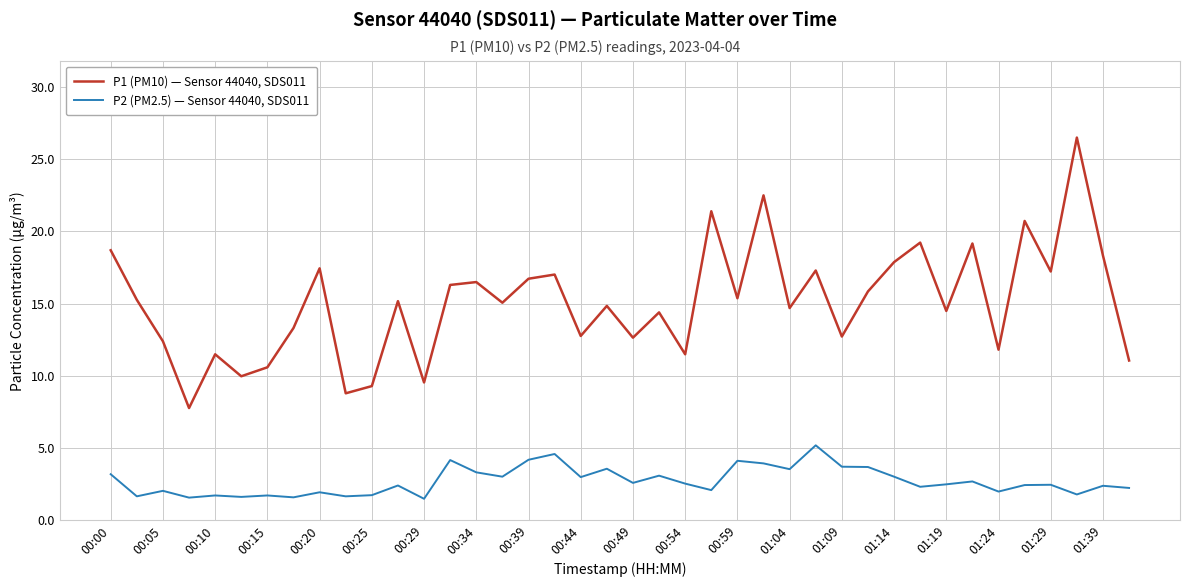

True or false: P2 (PM2.5) — Sensor 44040, SDS011 and P1 (PM10) — Sensor 44040, SDS011 cross at least once.

False